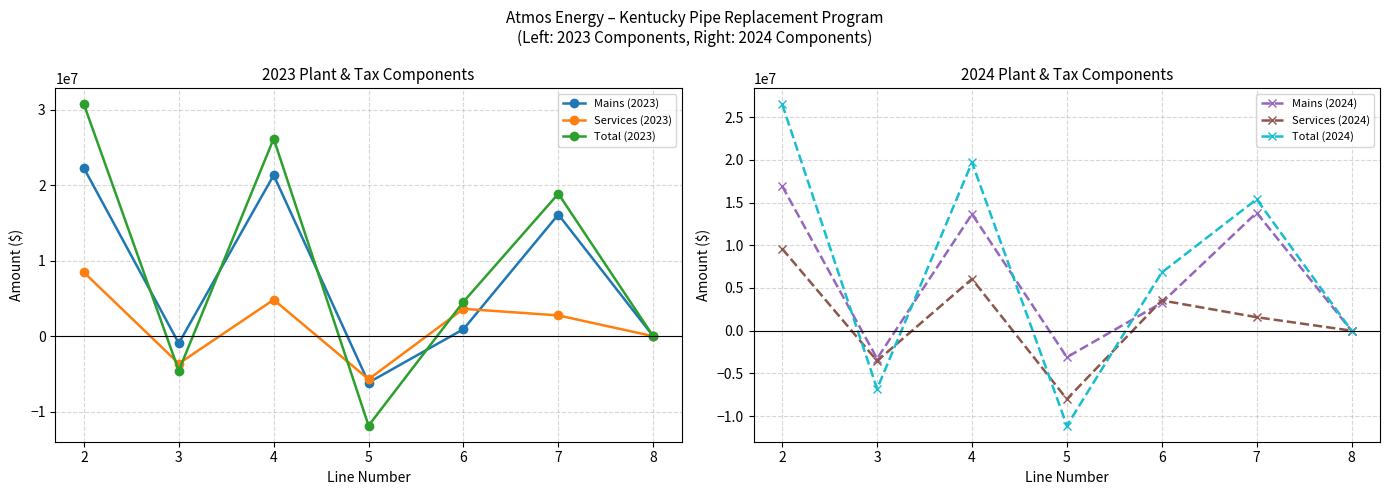

How many series are shown in this chart?

6